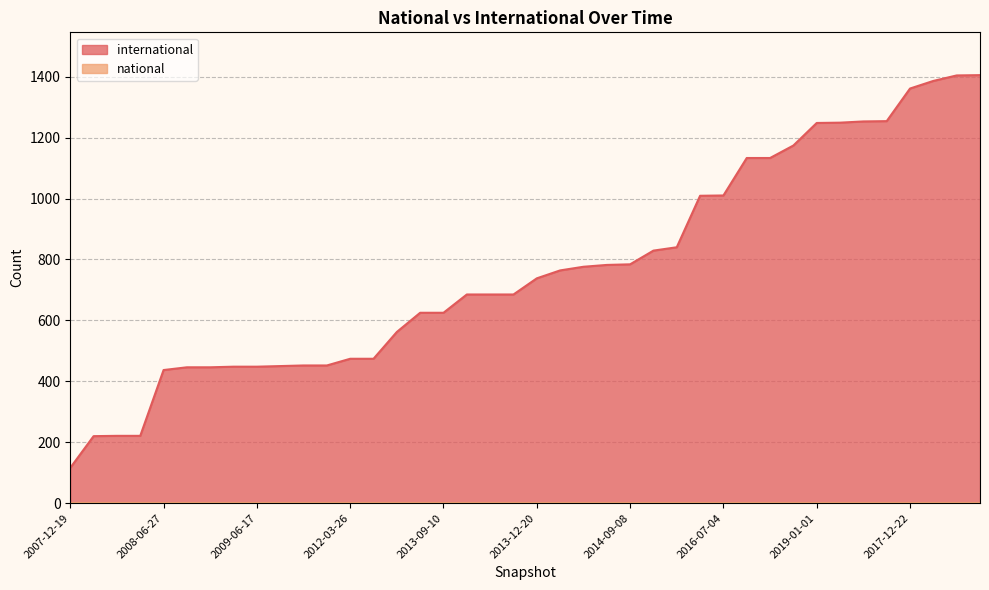

True or false: there are more than 0 points higher than both neighbors.

False